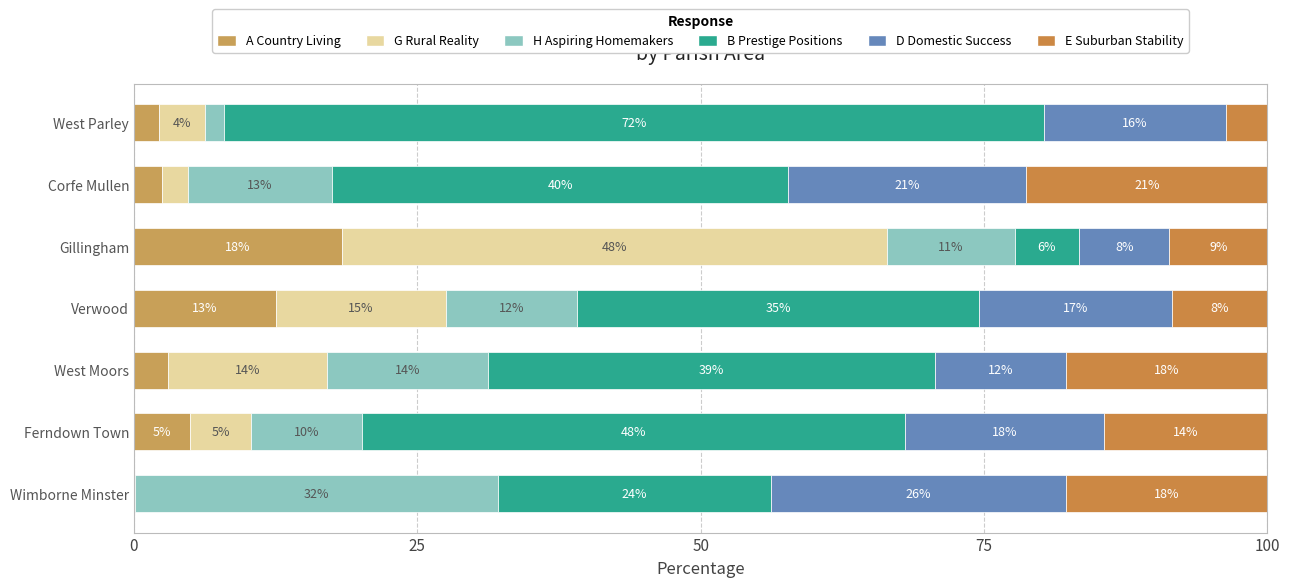

How many bars are there in each group?

6